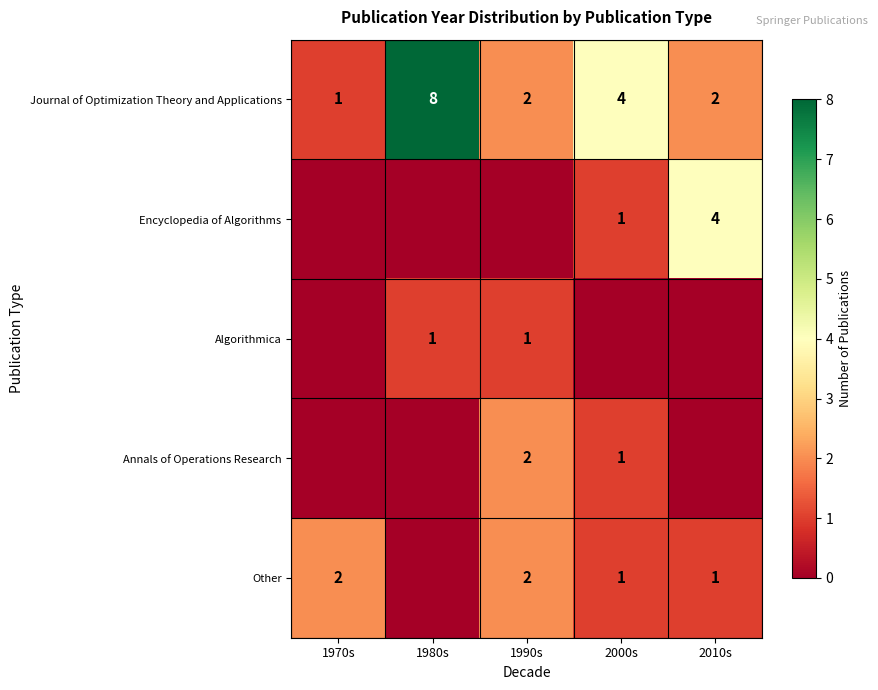

True or false: Encyclopedia of Algorithms has a value of 0 at 2000s.

False